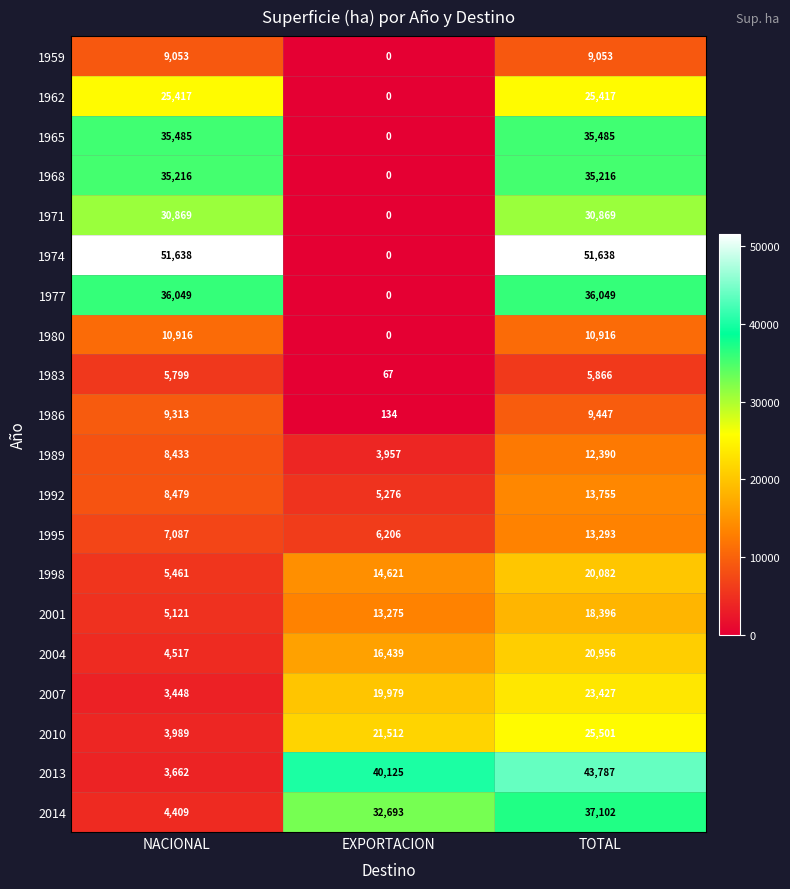

What is the sum of all 2014 values?

74204